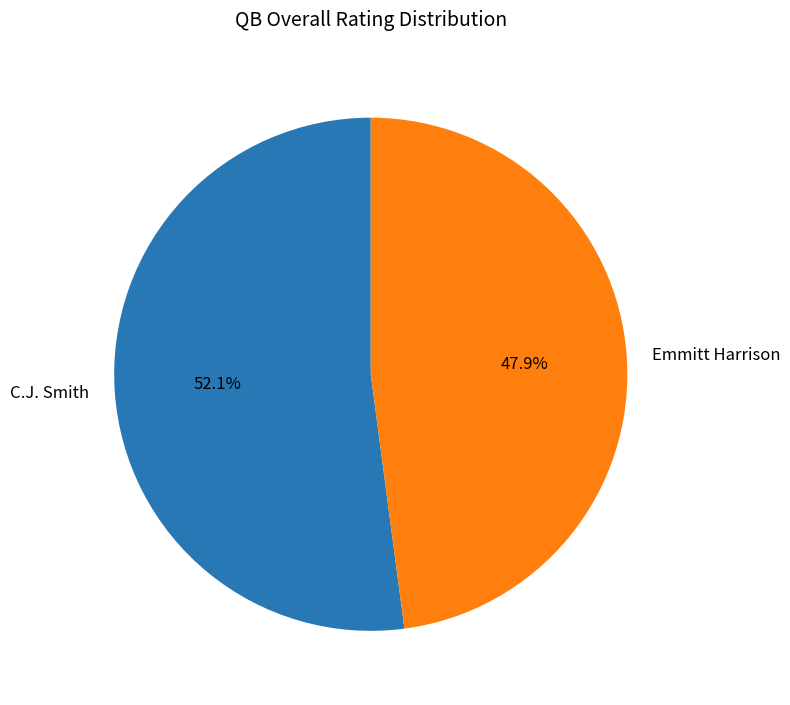

What percentage is the Emmitt Harrison slice, to the nearest percent?

48%